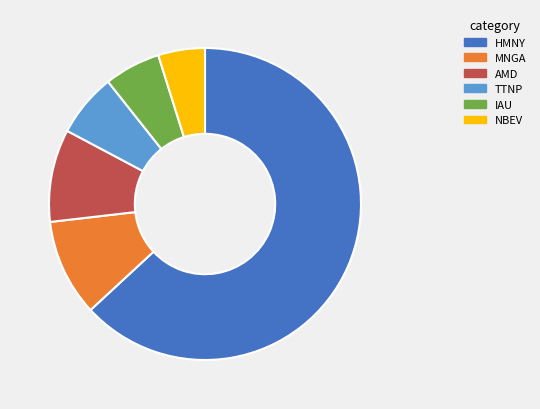

Between MNGA and HMNY, which is larger?

HMNY